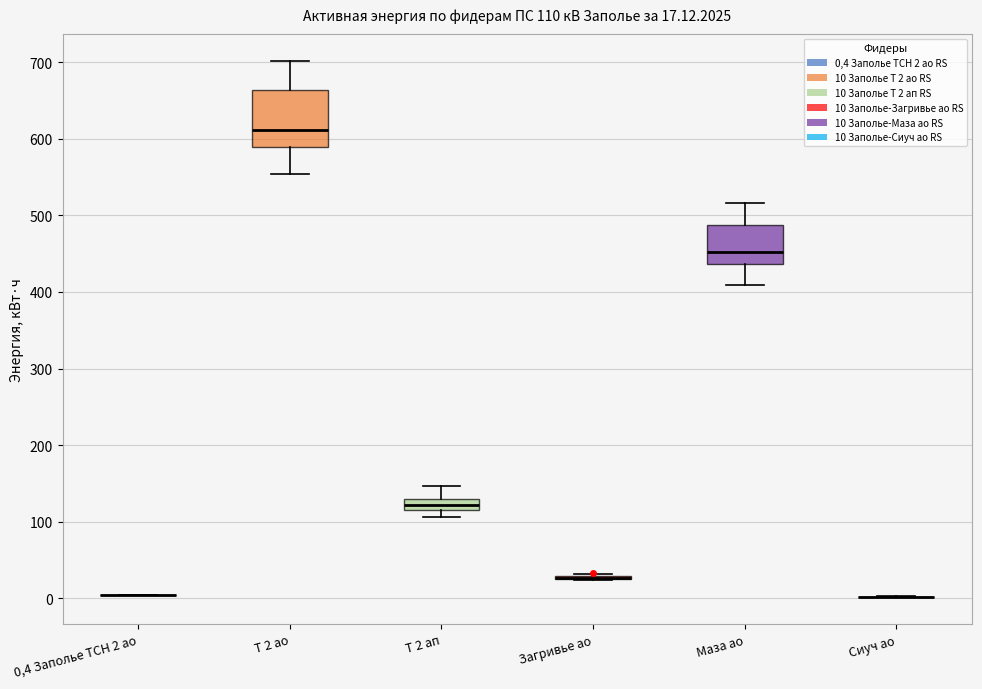

Comparing the boxes themselves (not the whiskers), which one is the tallest?

Т 2 ао